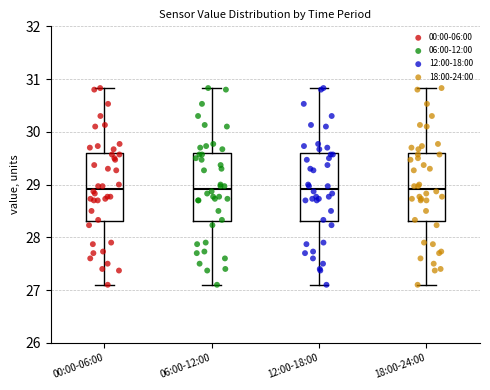

Reading left to right, read every box against the y-axis: the position of its median line, the range the box covers, and the ends of its whiskers. The values are not printed on the chart, so give them approximately, as read against the axis.

00:00-06:00: median 28.9, box 28.3 to 29.6, whiskers 27.1 to 30.8
06:00-12:00: median 28.9, box 28.3 to 29.6, whiskers 27.1 to 30.8
12:00-18:00: median 28.9, box 28.3 to 29.6, whiskers 27.1 to 30.8
18:00-24:00: median 28.9, box 28.3 to 29.6, whiskers 27.1 to 30.8